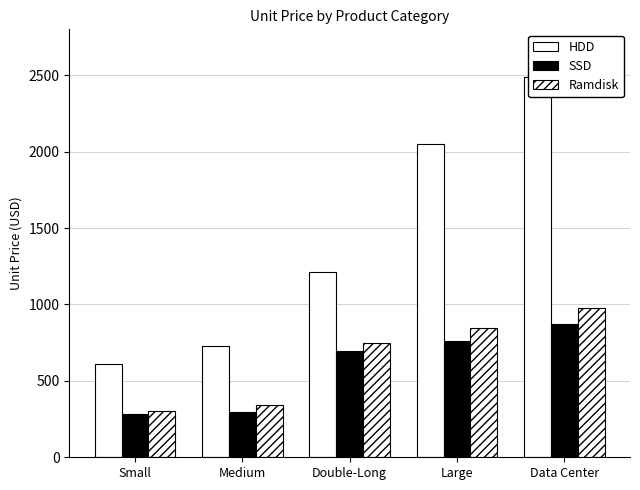

Read the HDD value at Double-Long.

1210.0